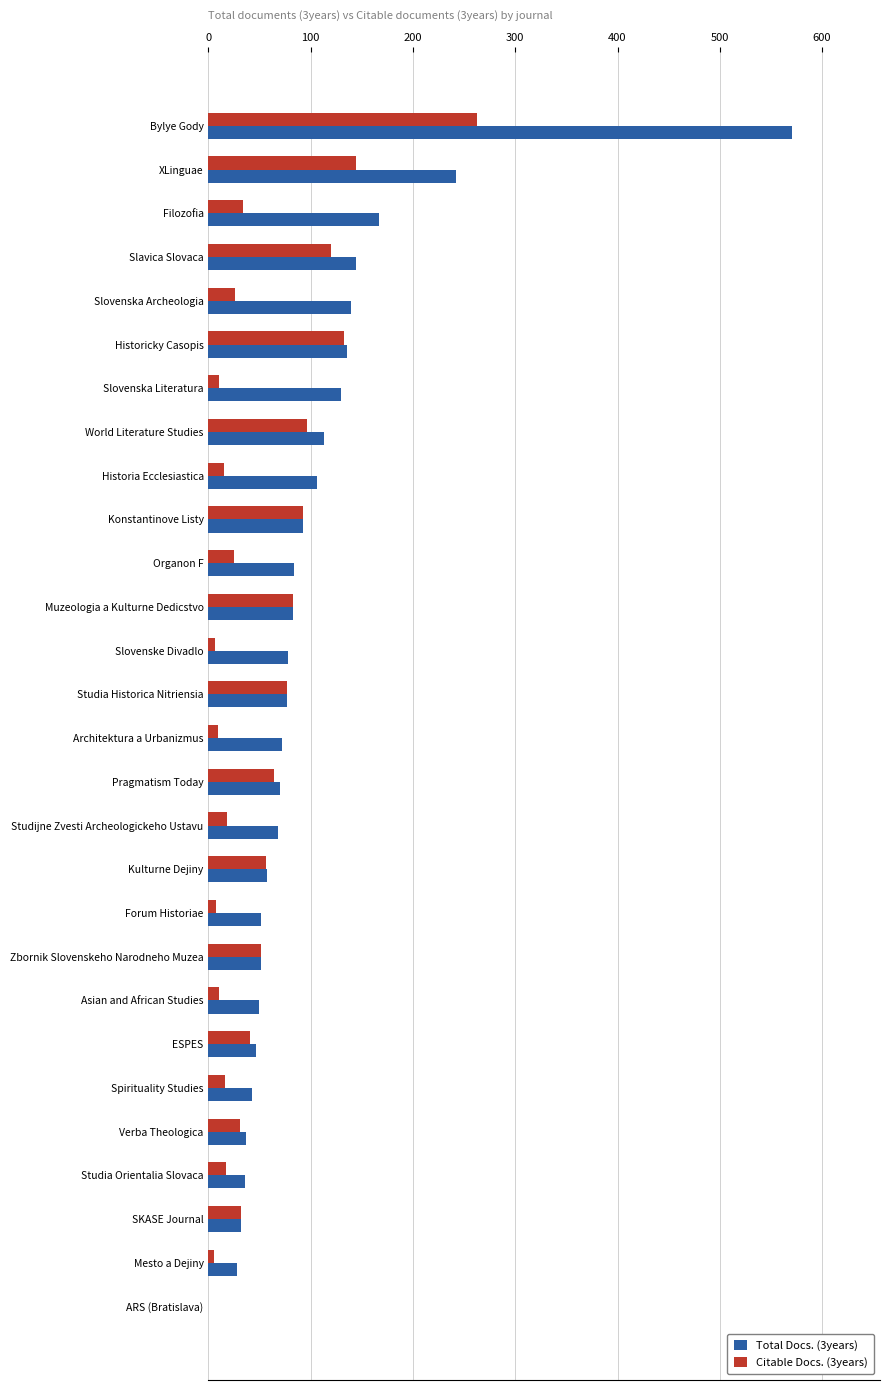

Is the value of Citable Docs. (3years) at Slavica Slovaca greater than the value of Total Docs. (3years) at Bylye Gody?

No